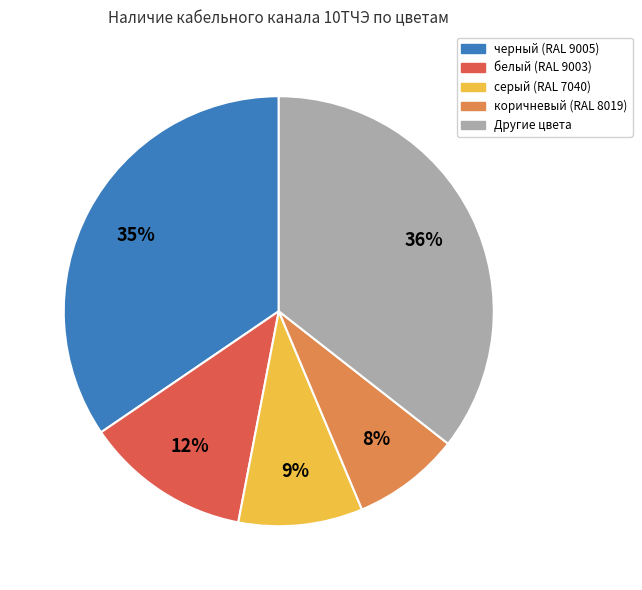

To the nearest percent, what is the average slice percentage?

20%